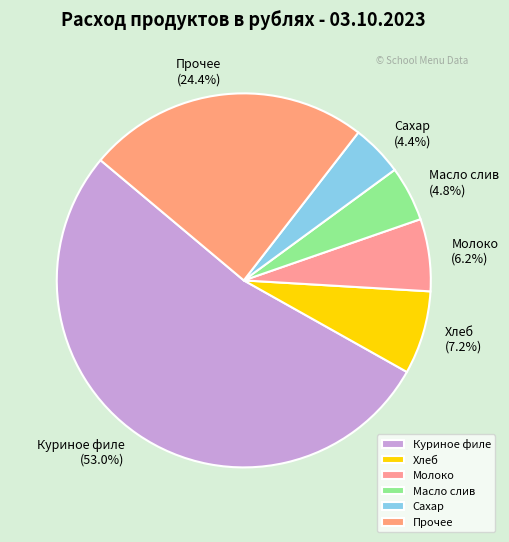

Is there any slice that represents more than half of the pie?

Yes